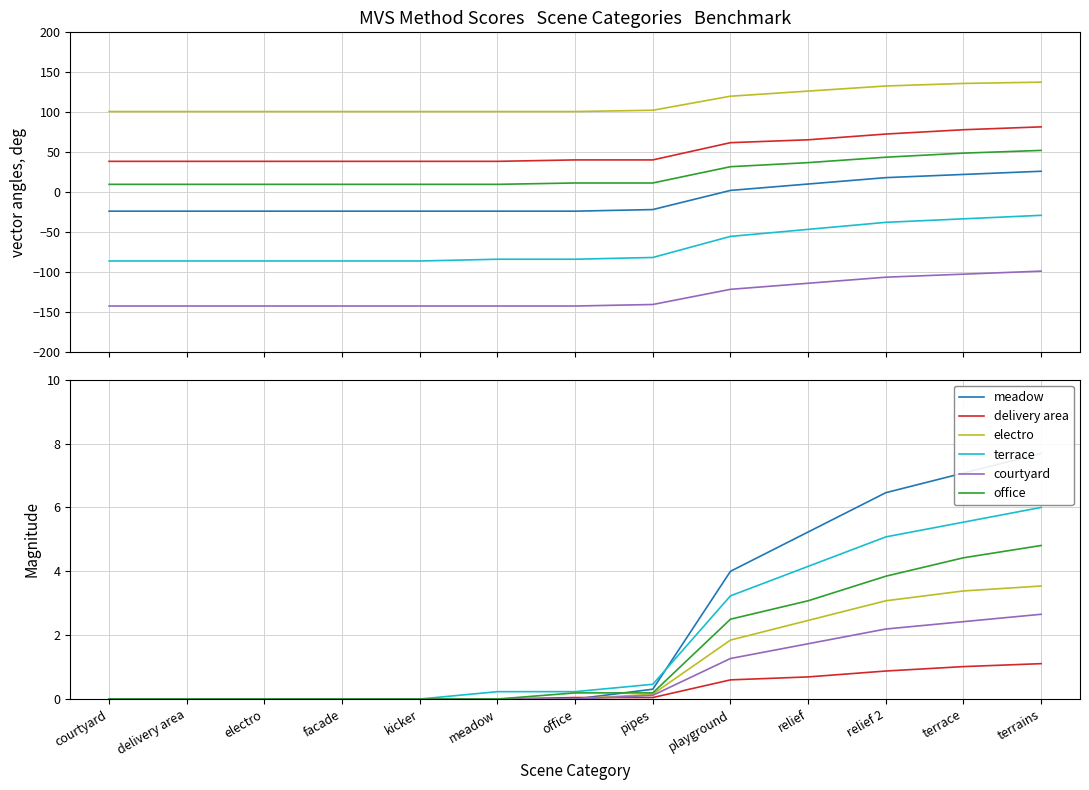

Is the value of electro at playground greater than the value of meadow at relief?

No